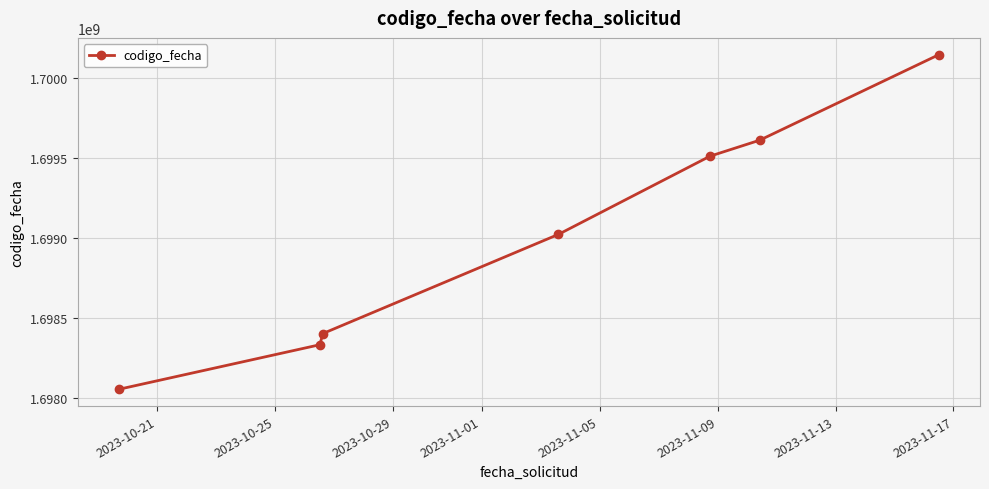

What is the minimum value shown in the chart?

1698051853